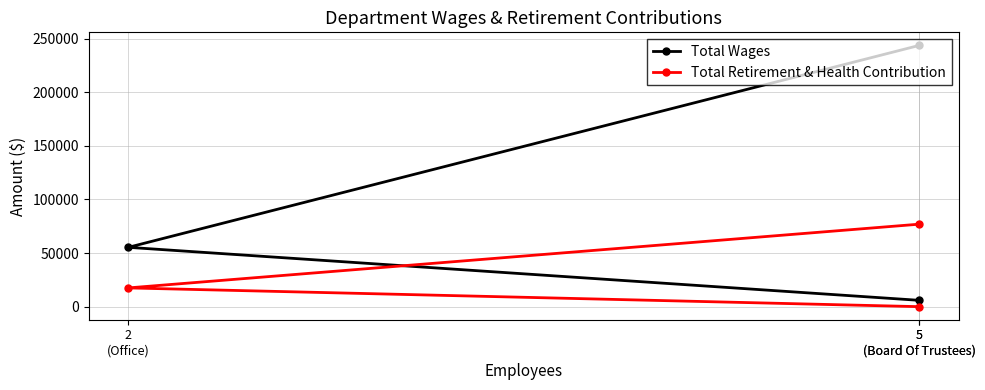

What is the label of the 2nd point from the right?

2
(Office)